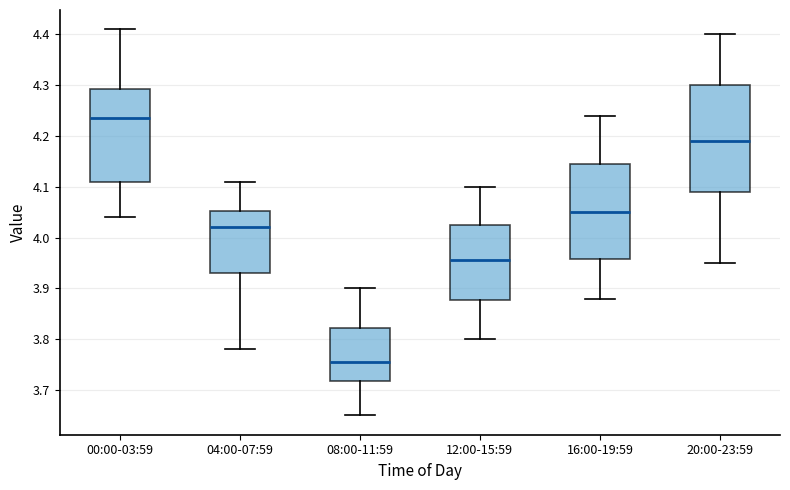

Reading left to right, read every box against the y-axis: the position of its median line, the range the box covers, and the ends of its whiskers. The values are not printed on the chart, so give them approximately, as read against the axis.

00:00-03:59: median 4.24, box 4.11 to 4.29, whiskers 4.04 to 4.41
04:00-07:59: median 4.02, box 3.93 to 4.05, whiskers 3.78 to 4.11
08:00-11:59: median 3.76, box 3.72 to 3.82, whiskers 3.65 to 3.90
12:00-15:59: median 3.96, box 3.88 to 4.03, whiskers 3.80 to 4.10
16:00-19:59: median 4.05, box 3.96 to 4.15, whiskers 3.88 to 4.24
20:00-23:59: median 4.19, box 4.09 to 4.30, whiskers 3.95 to 4.40